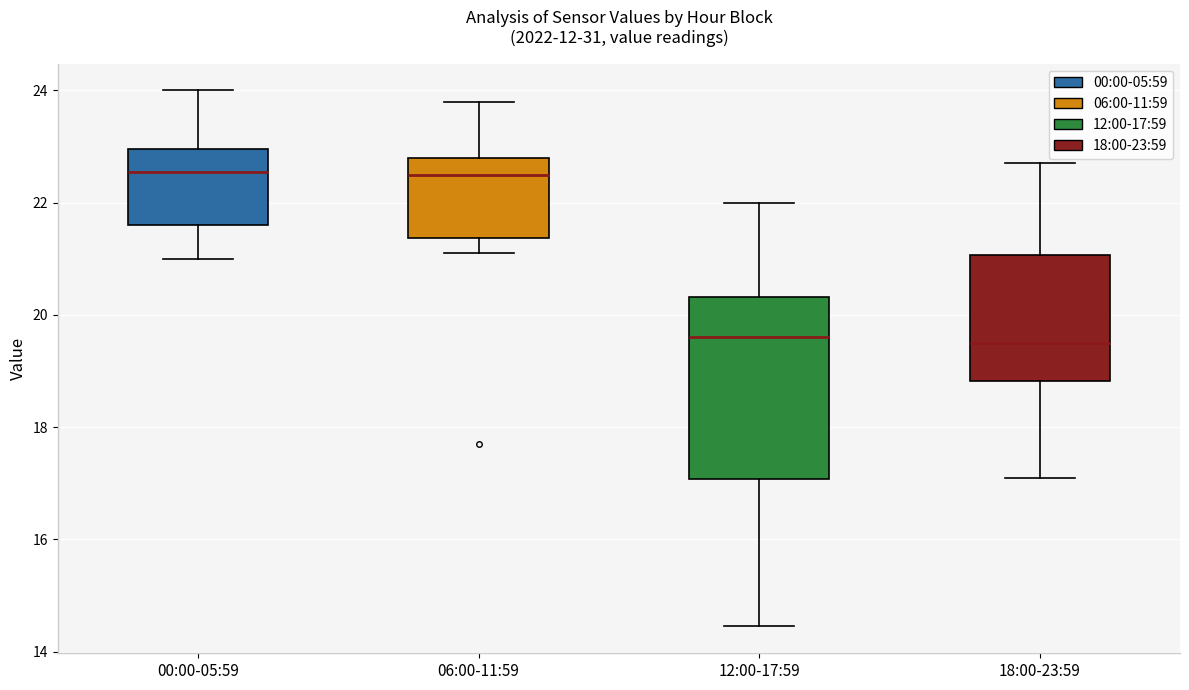

Comparing the boxes themselves (not the whiskers), which one is the tallest?

12:00-17:59